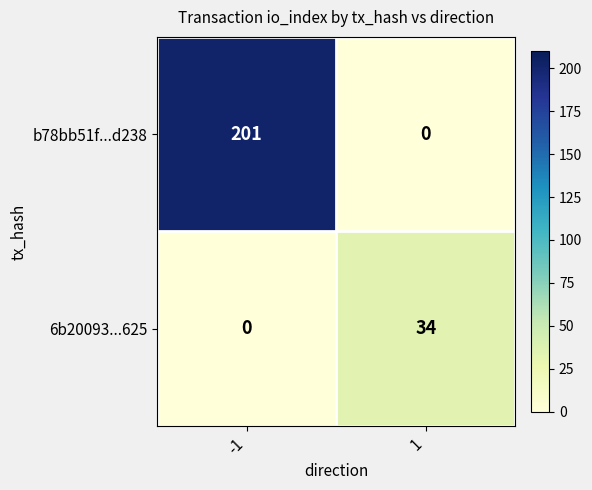

How many values in the 6b20093...625 series are below 34?

1